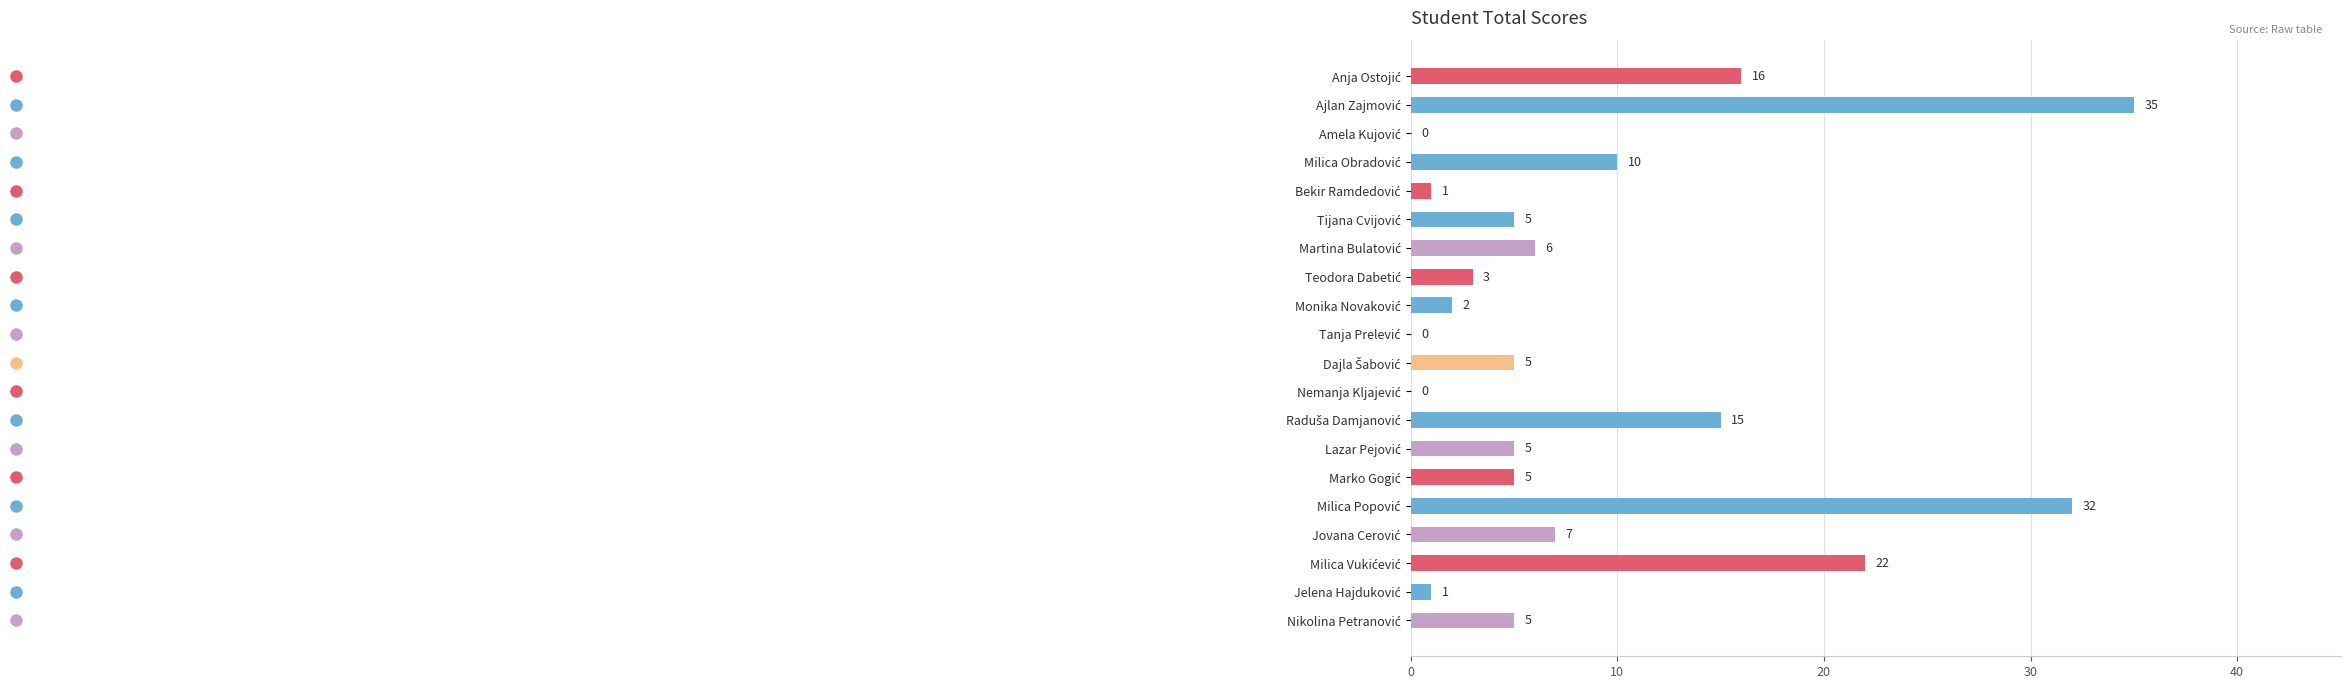

What is the sum of all values?

175